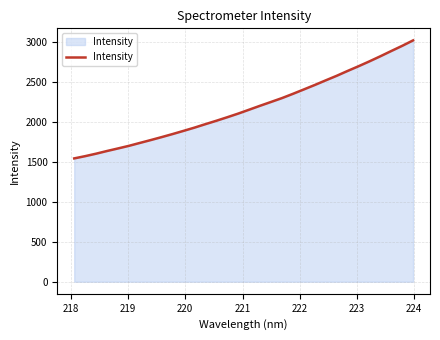

Reading left to right, list all the values displayed in this chart.

1543.9	1572.0	1602.9	1636.6	1668.4	1701.1	1737.5	1773.5	1810.7	1849.0	1888.8	1929.4	1972.8	2015.2	2059.5	2105.1	2153.9	2203.0	2250.7	2298.8	2352.0	2407.2	2462.8	2520.7	2577.5	2638.3	2697.1	2758.3	2821.9	2887.8	2952.5	3020.9